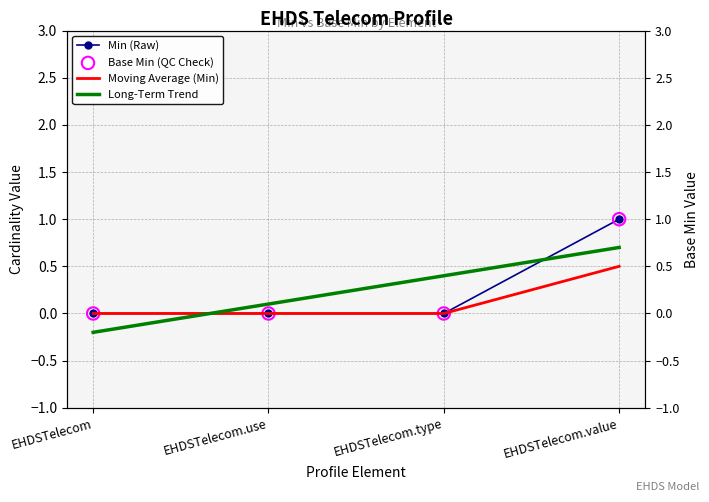

Which series has the largest total across all categories?

Long-Term Trend